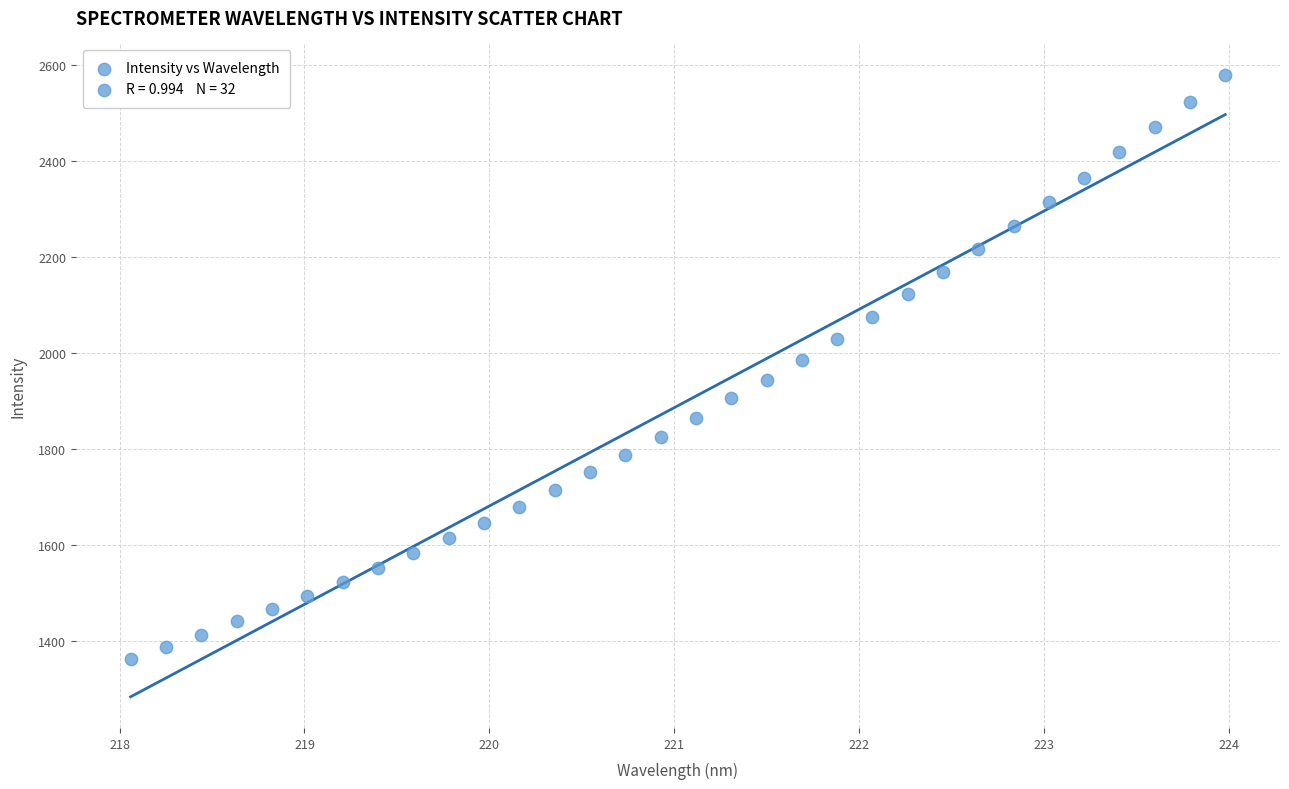

What is the range of Y values (max minus min)?

1217.7